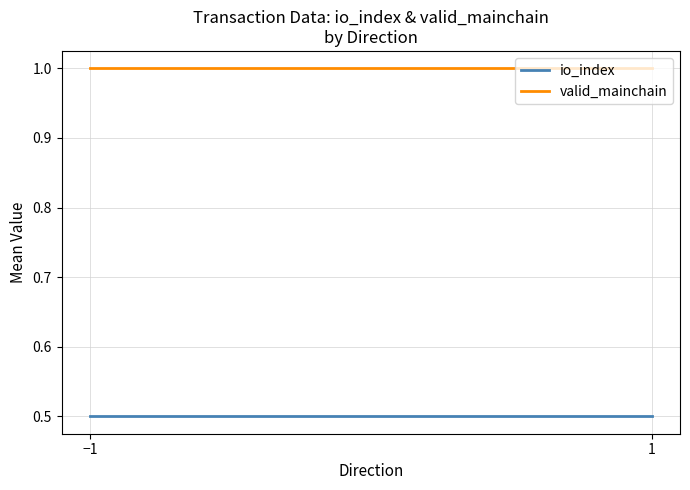

True or false: io_index has a value of 0.5 at −1.

True